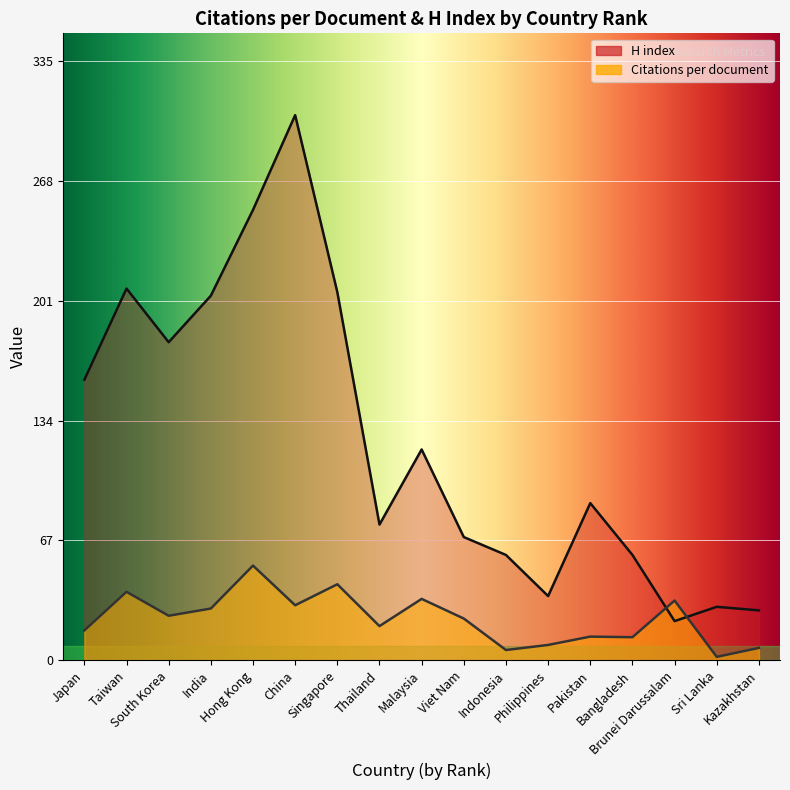

True or false: Citations per document has more than 1 points higher than both neighbors.

True